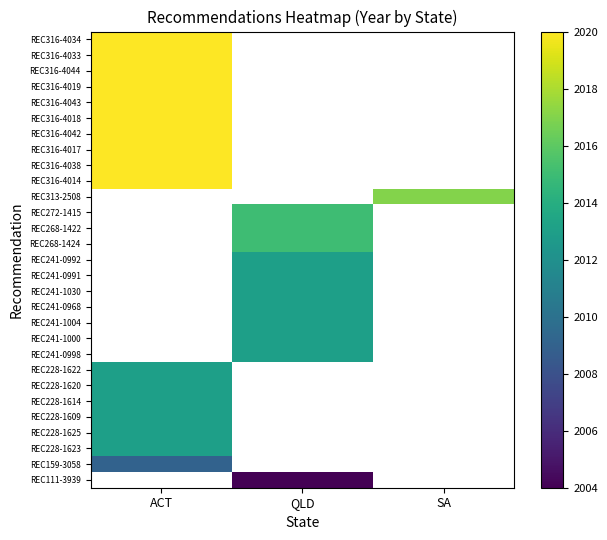

How many categories are shown in the chart?

3